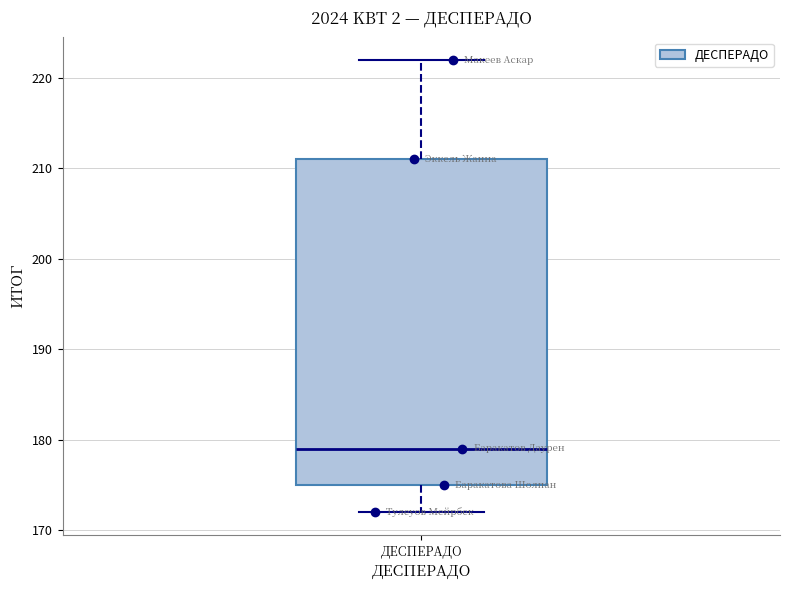

Read this box plot against the y-axis: the position of the median line, the range covered by the box, and the ends of both whiskers. The values are not printed on the chart, so give them approximately, as read against the axis.

median 179, box 175 to 211, whiskers 172 to 222